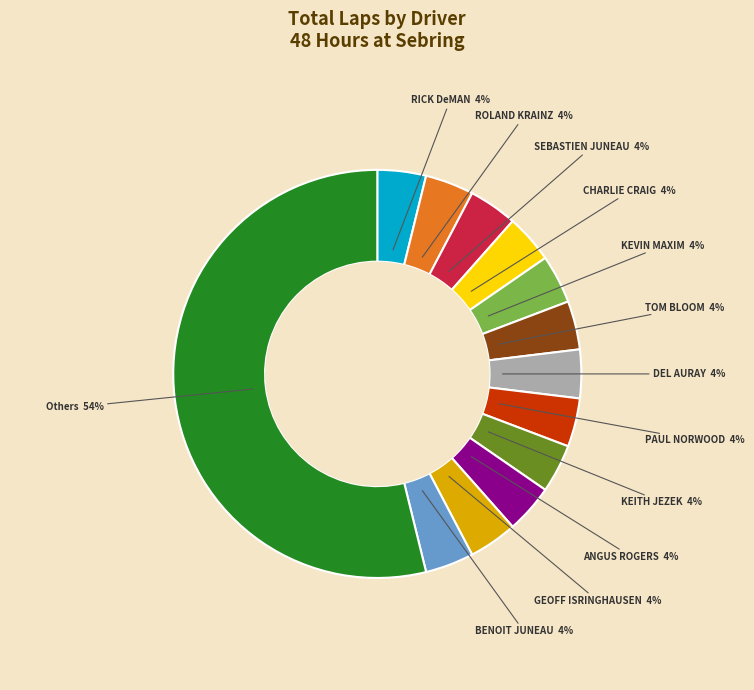

To the nearest percent, what is the average slice percentage?

8%